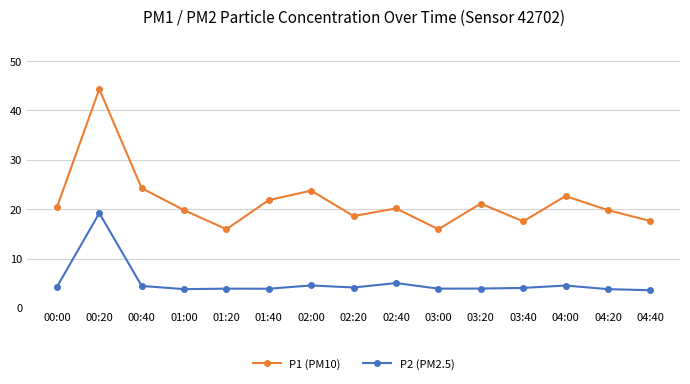

Count the number of categories in the chart.

15